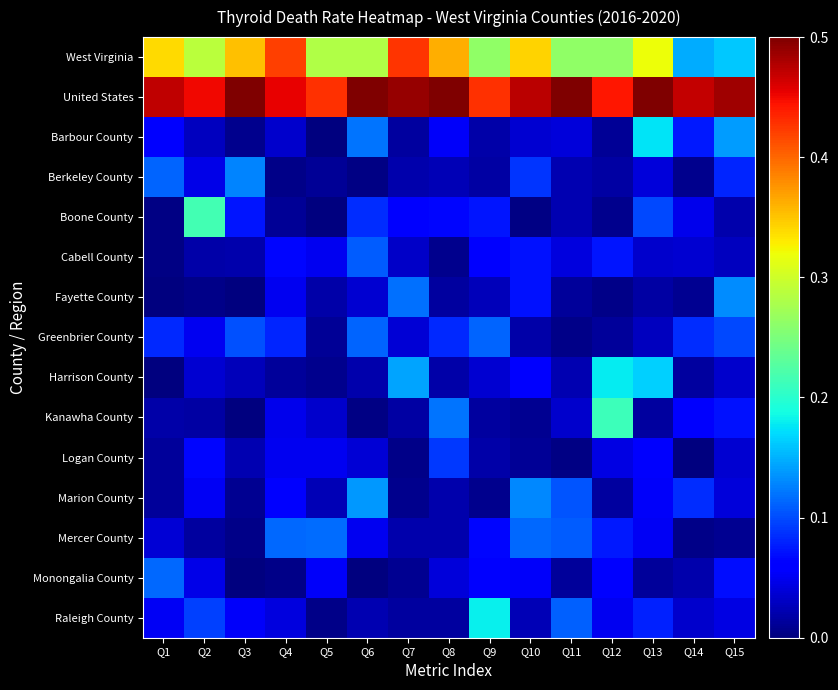

How many data points does each series have?

15